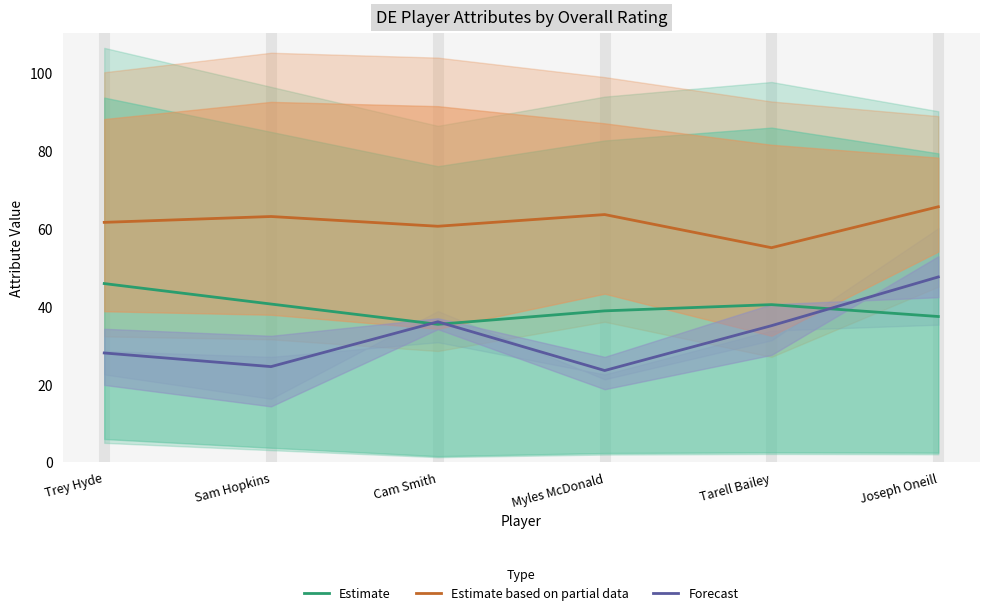

The Forecast series shows 49.9 at Tarell Bailey. True or false?

False